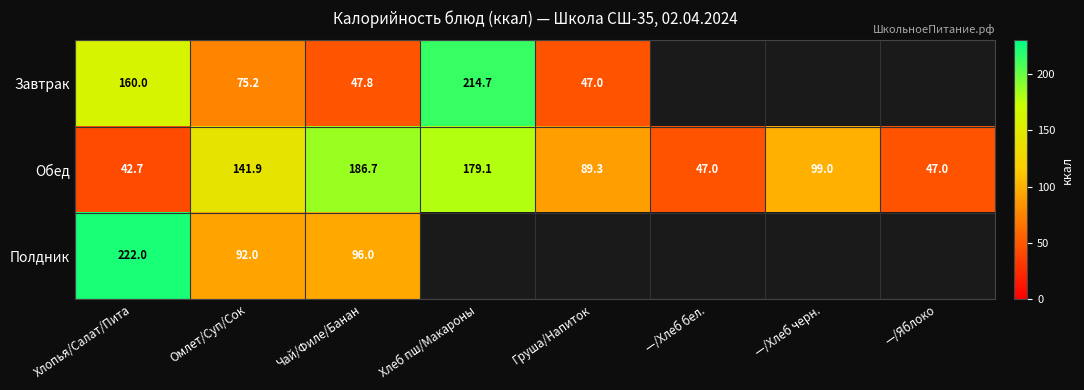

How many values in the Обед series are below 99?

4